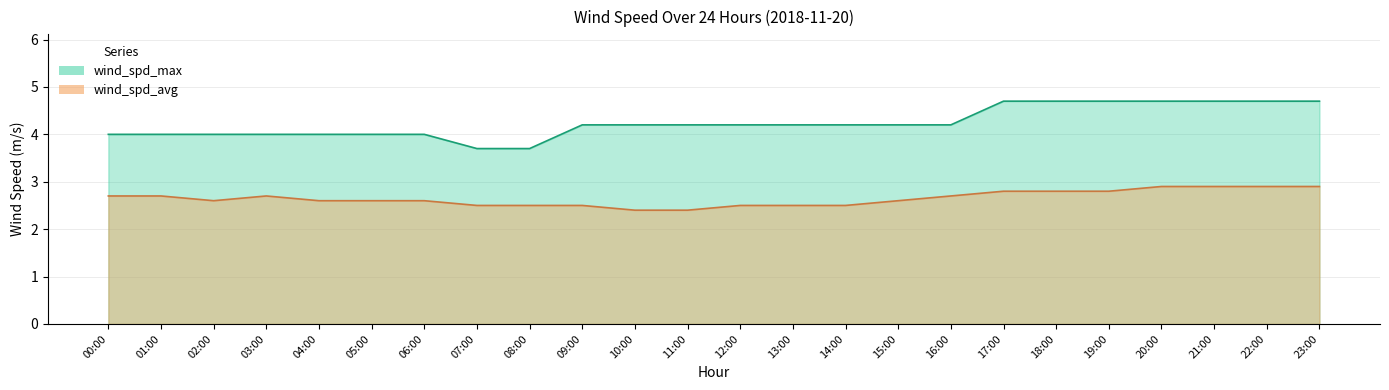

Which category has the lowest value across all series?

10:00